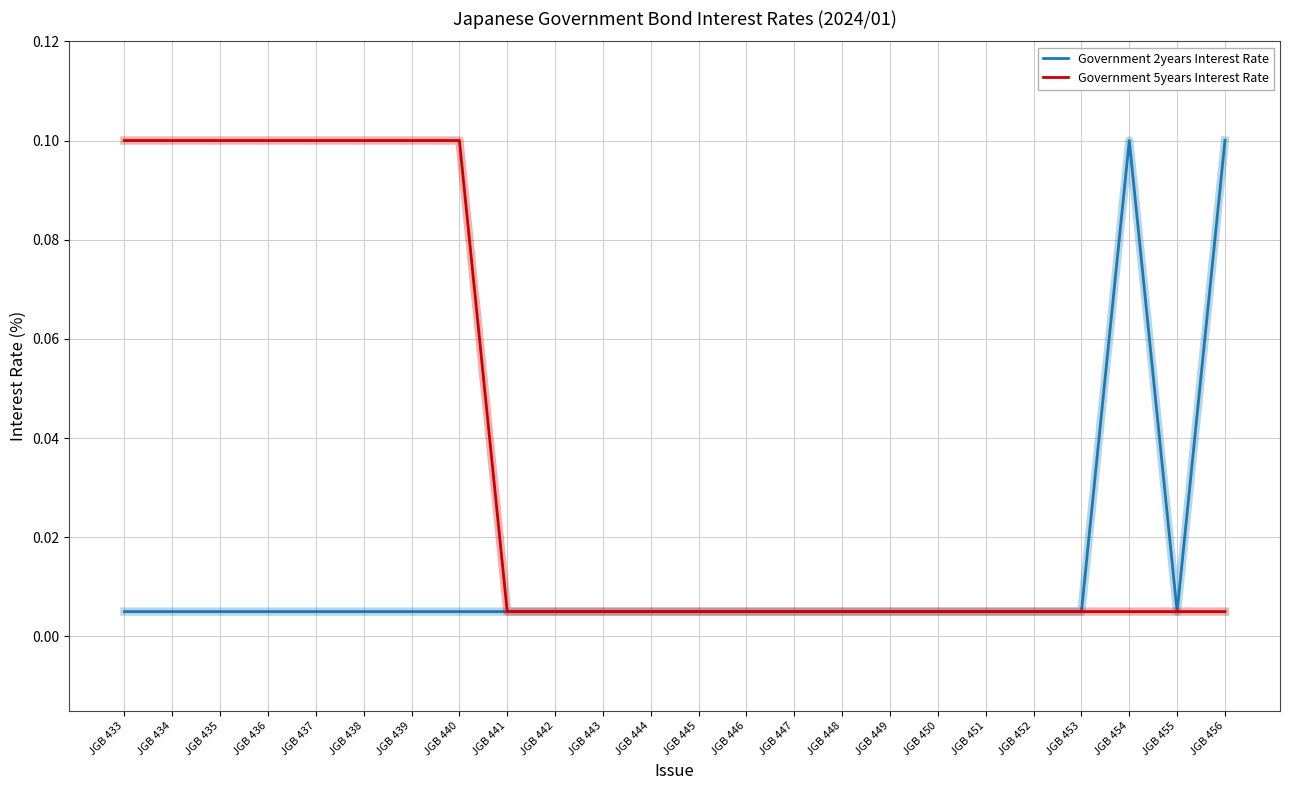

Rank the series at JGB 436 from highest to lowest value.

Government 5years Interest Rate, Government 2years Interest Rate